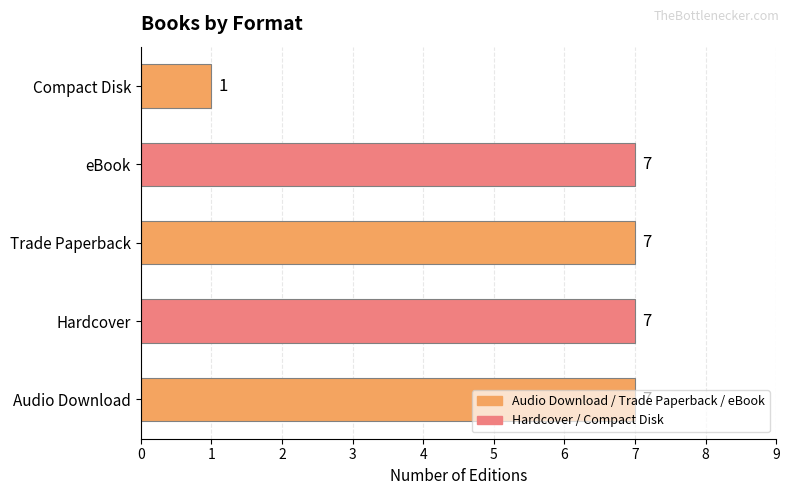

The chart shows a value of 1 at Compact Disk. True or false?

True